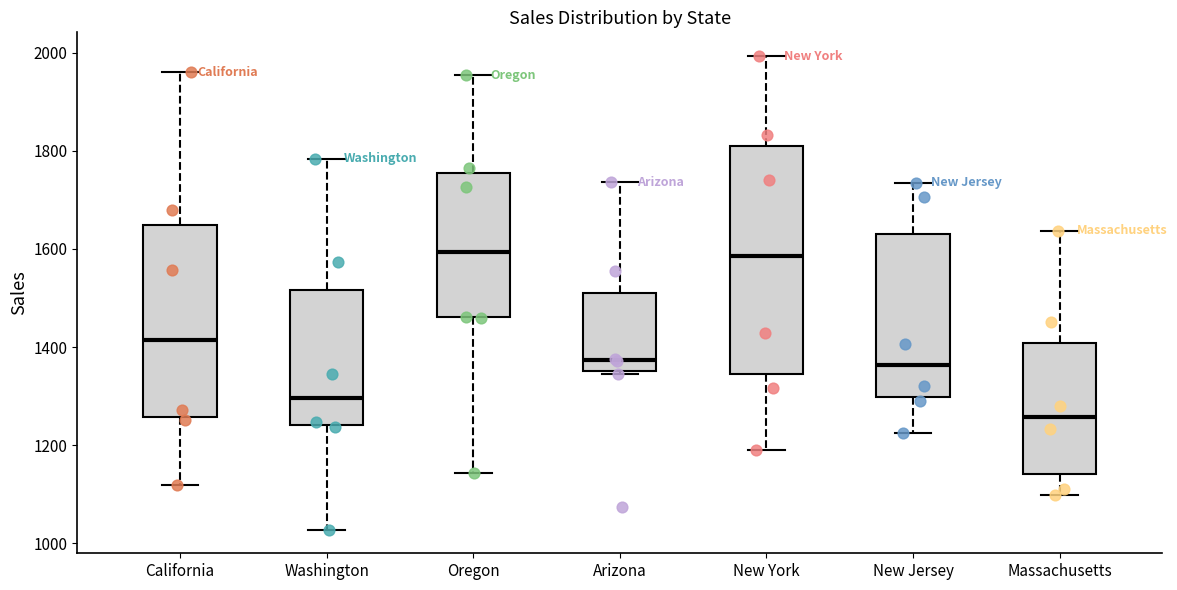

Where is the lower edge of the box for California on the y-axis? The values are not printed on the chart, so give them approximately, as read against the axis.

1260